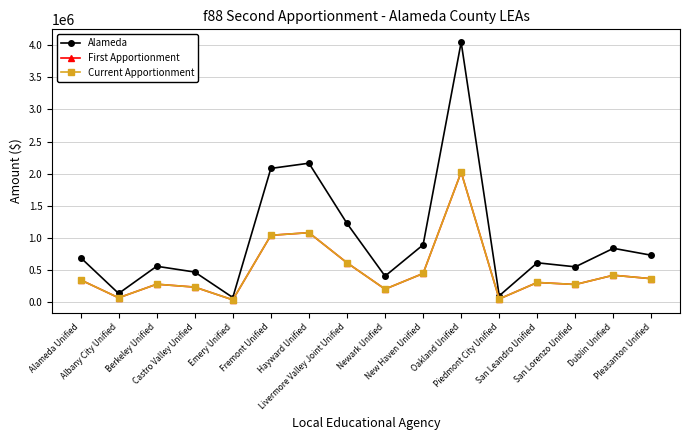

How many values in the Alameda series are below 693806?

8